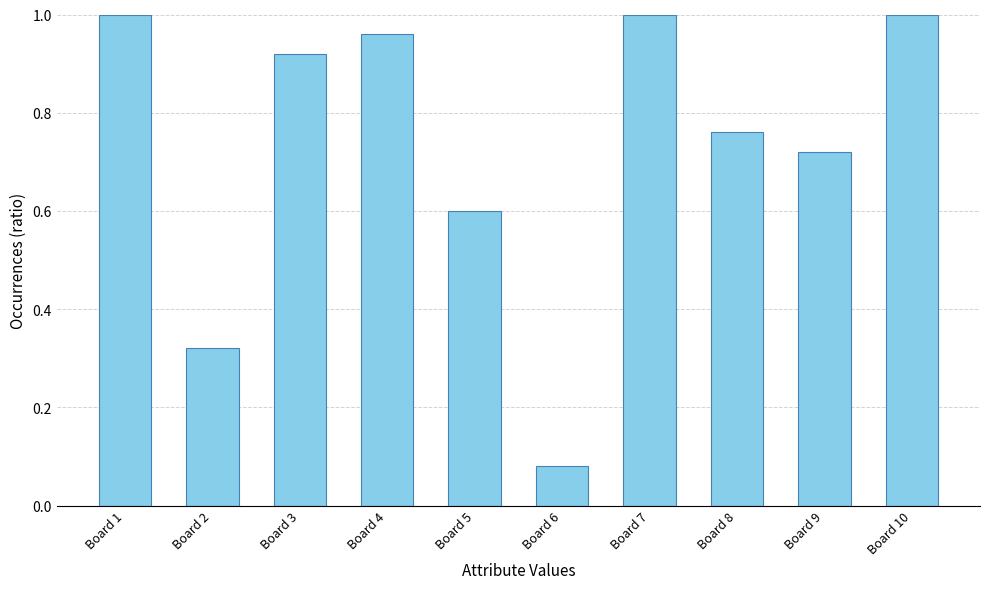

How many categories are shown in the chart?

10